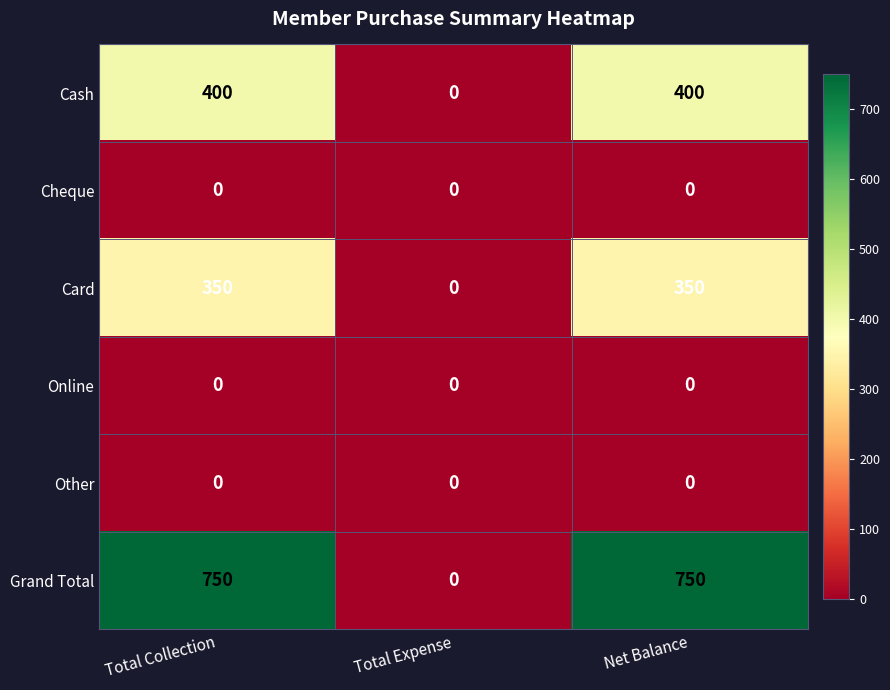

Which series has the largest range (max minus min)?

Grand Total